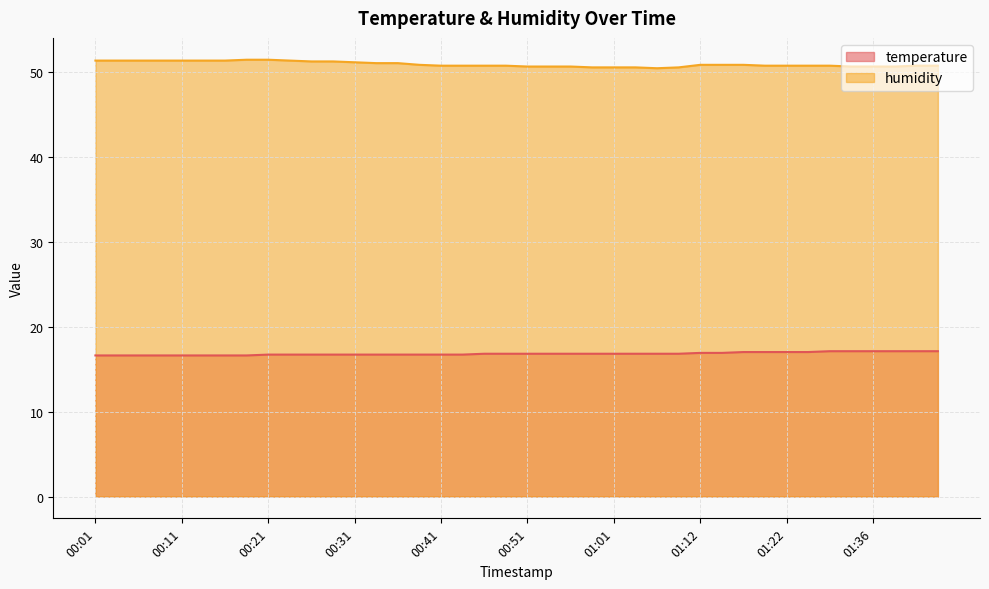

Which series changed the most between 00:36 and 01:43?

temperature